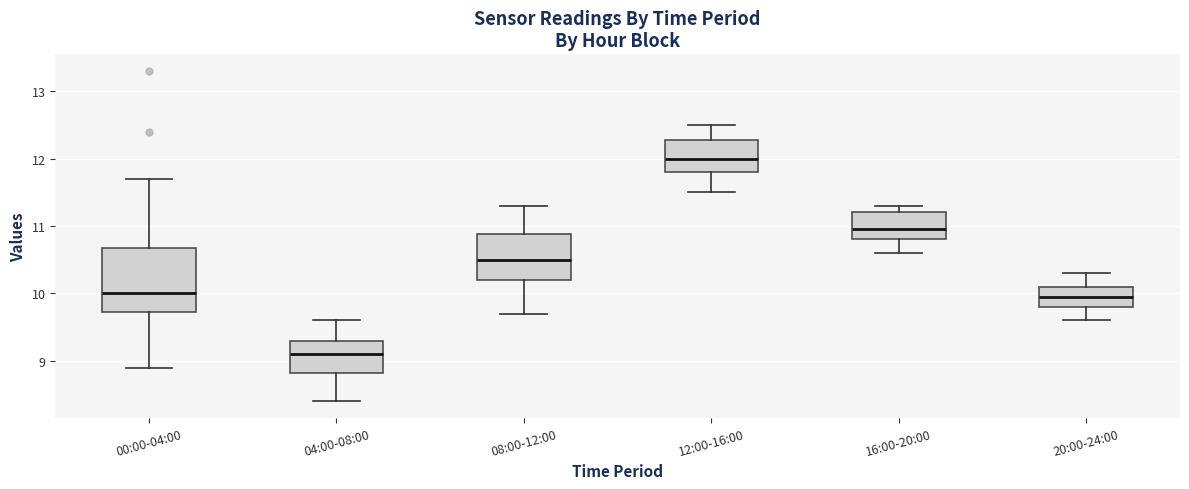

Which box is the tallest, from its lower edge to its upper edge?

00:00-04:00